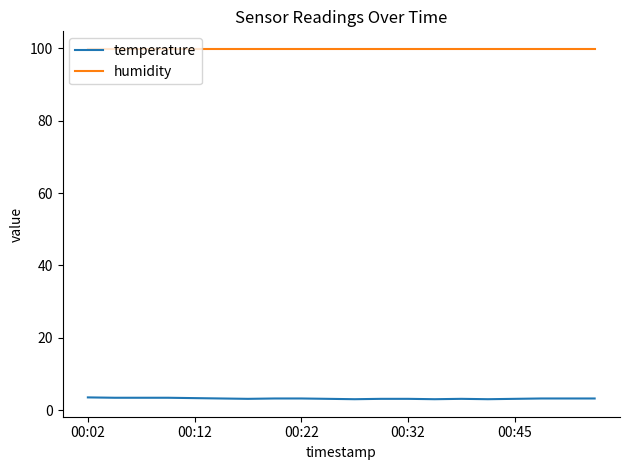

True or false: humidity and temperature intersect in this chart.

False